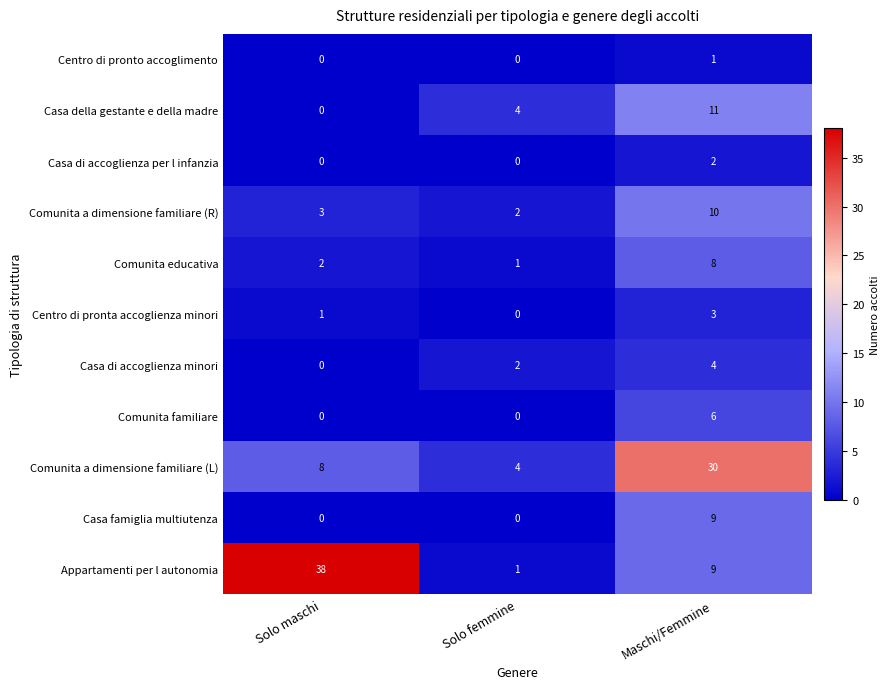

The Comunita a dimensione familiare (R) series shows 3 at Solo maschi. True or false?

True